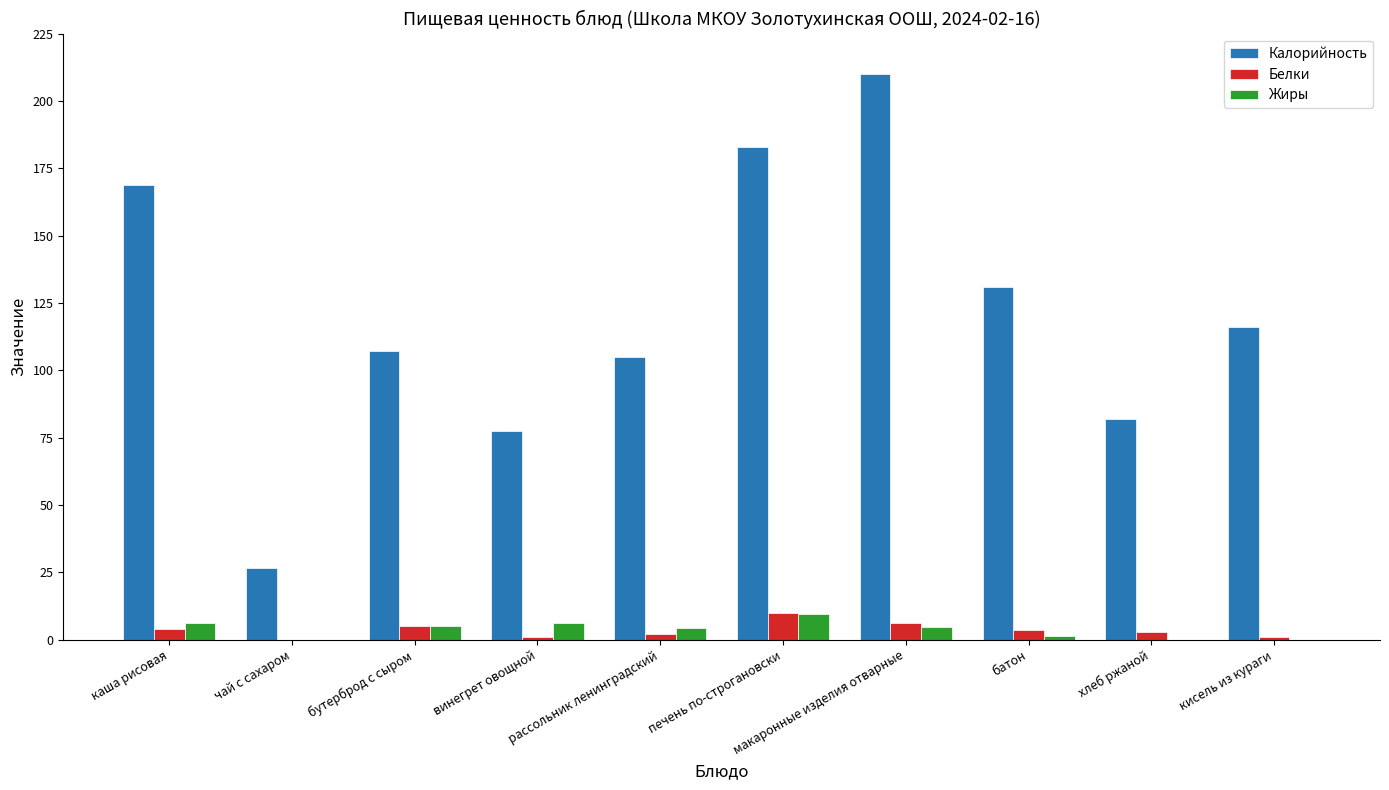

What is the maximum value shown in the chart?

210.0